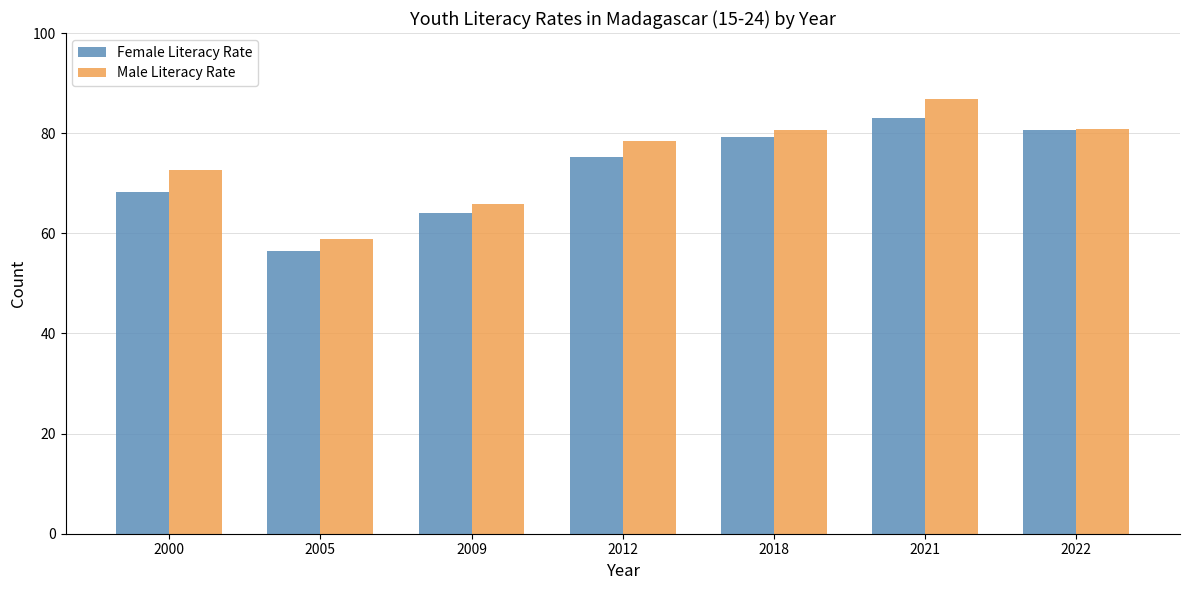

Where is Female Literacy Rate nearest to the value 69?

2000